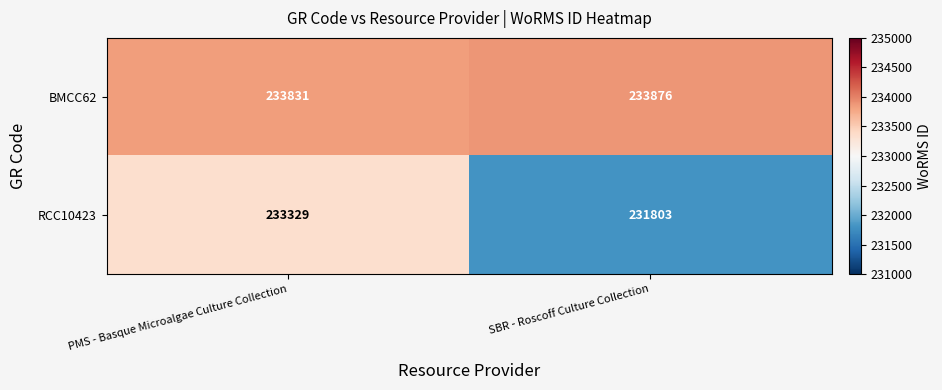

What is the sum of all BMCC62 values?

467707